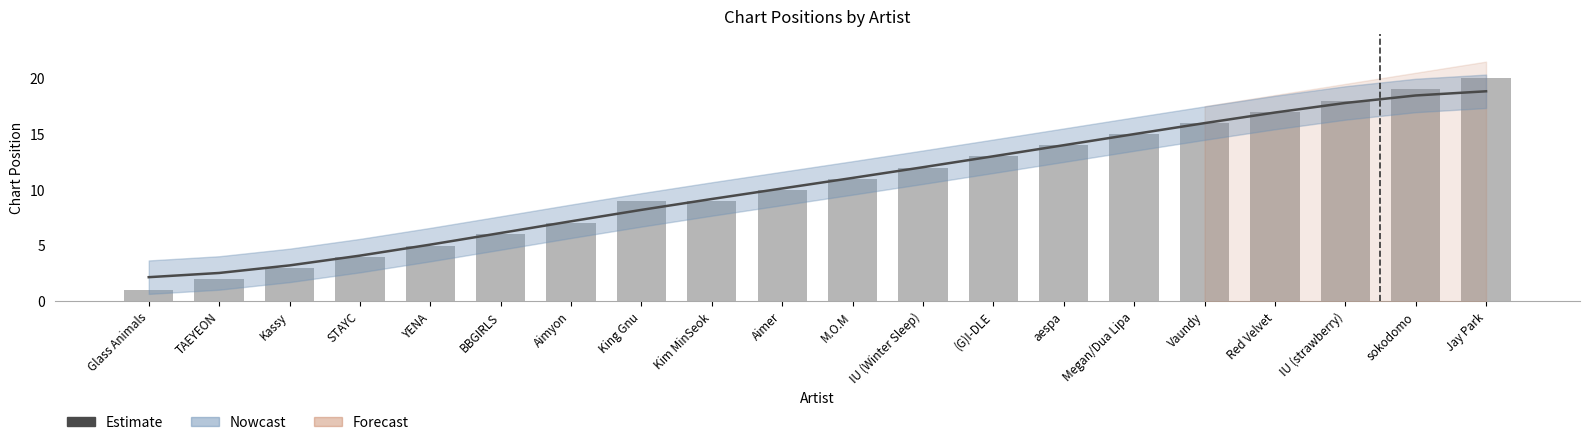

True or false: Position has a value of 3.2 at TAEYEON.

False